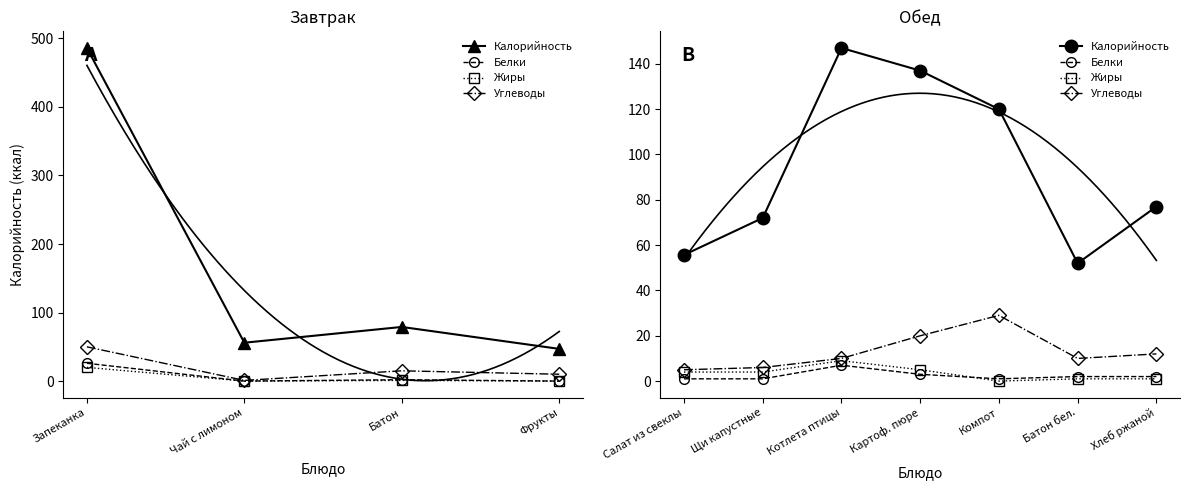

What position from the left is Щи капустные?

2